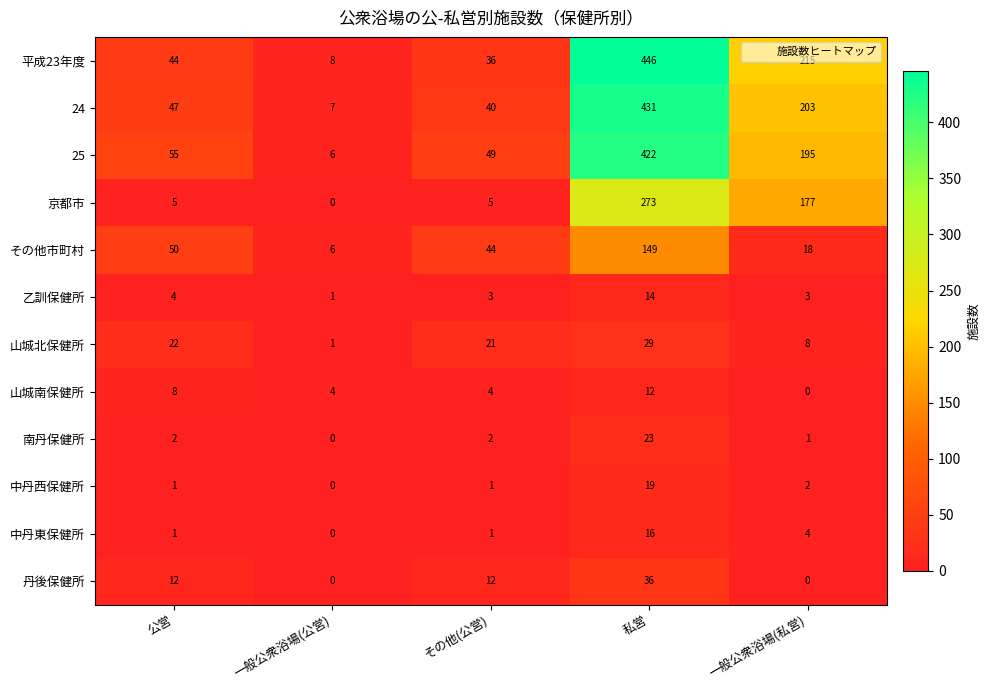

What is the sum of all 25 values?

727